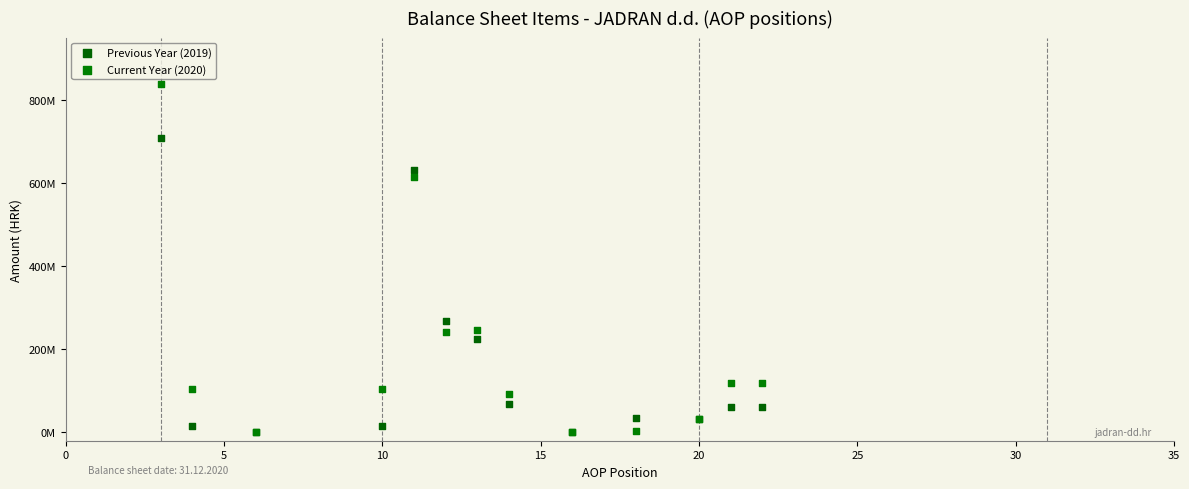

Which series has the largest Y range (max minus min)?

Current Year (2020)